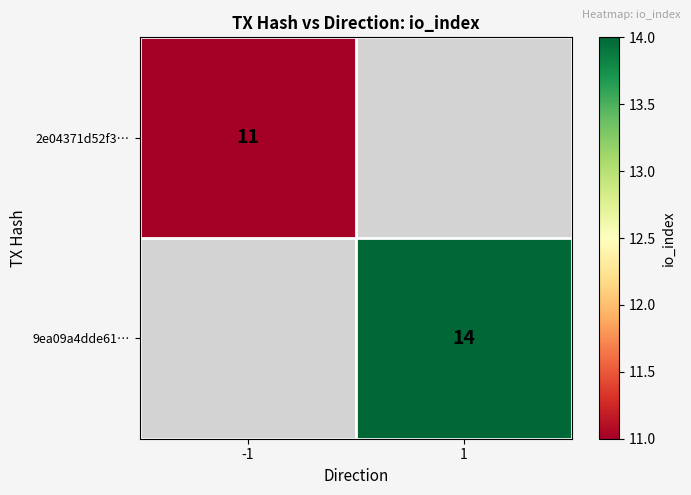

The value of 2e04371d52f3… at -1 is 11. True or false?

True